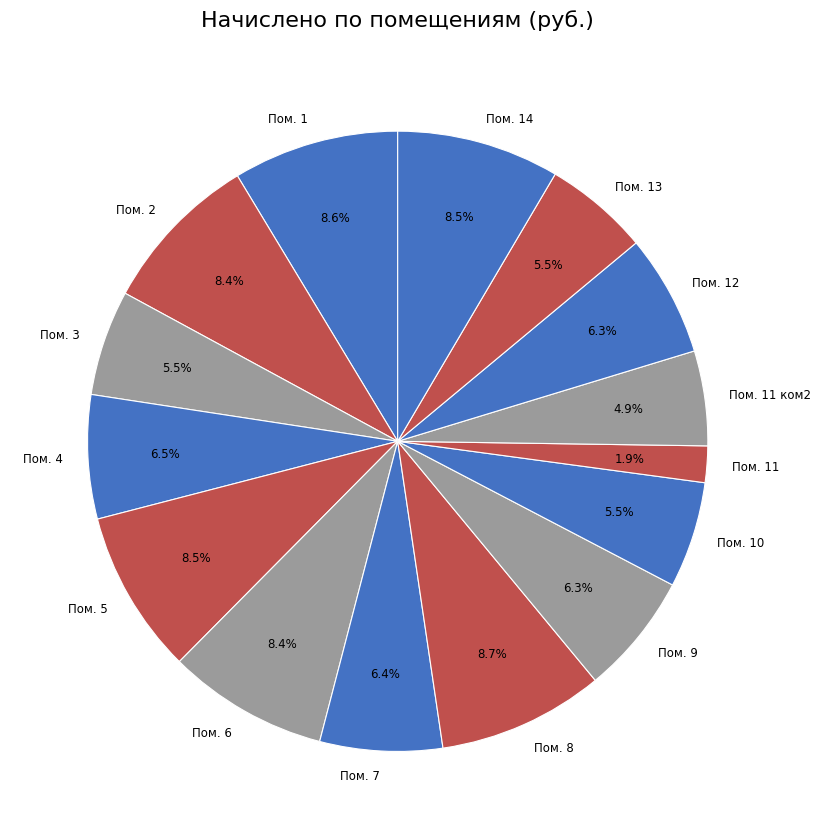

What is the total percentage of Пом. 10 and Пом. 3?

11.0%